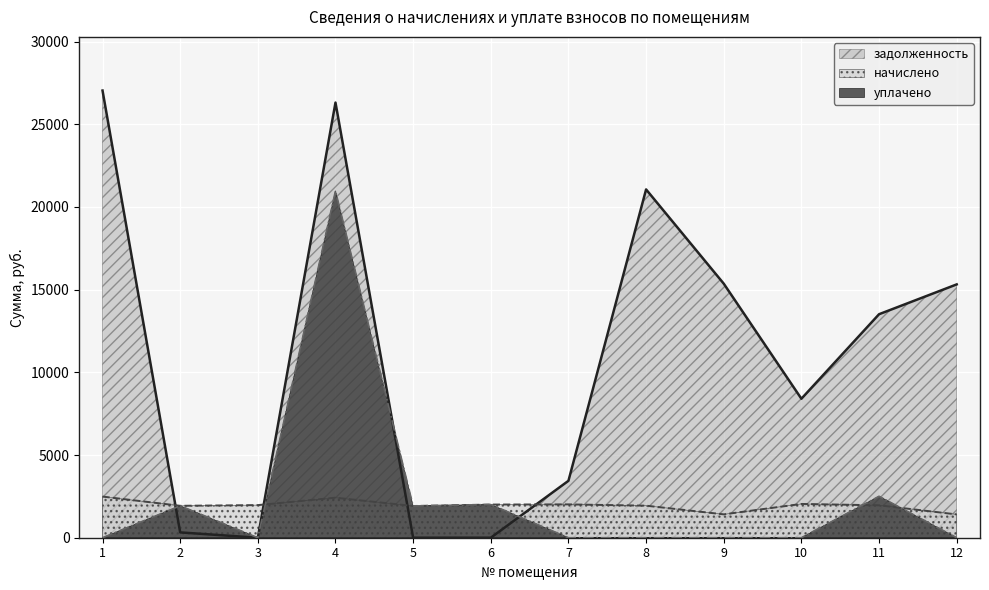

Which has a higher value, 1 or 7?

1